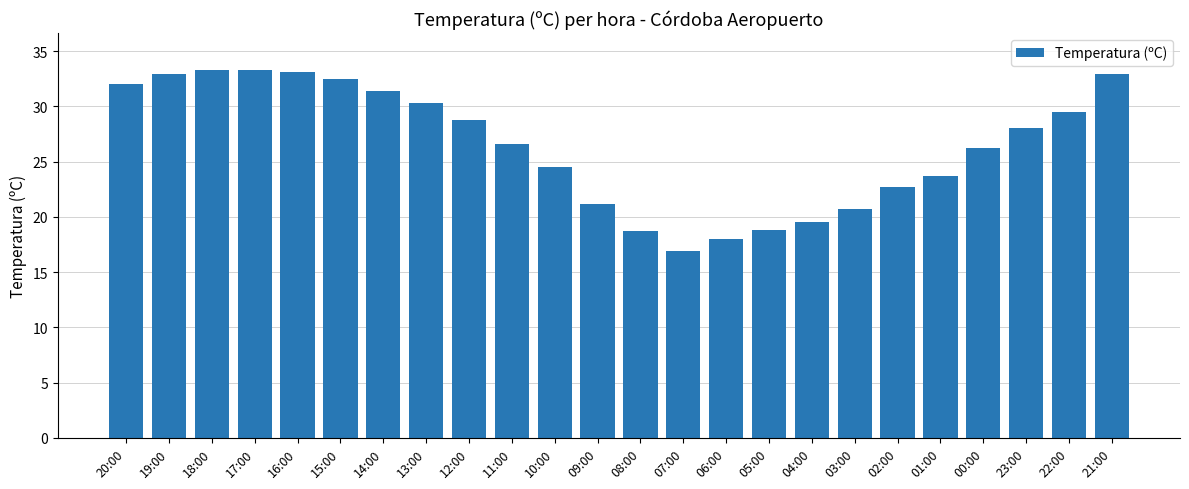

How many values are below 28?

12